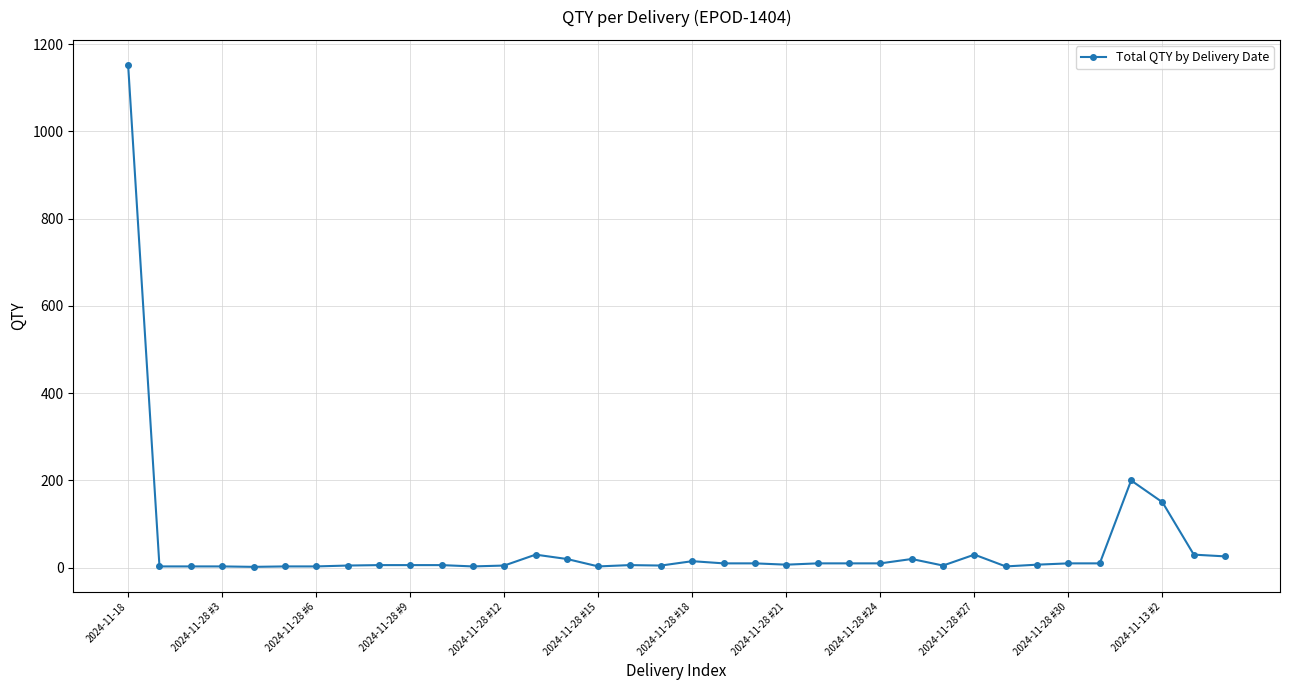

What is the difference between the maximum and minimum values?

1150